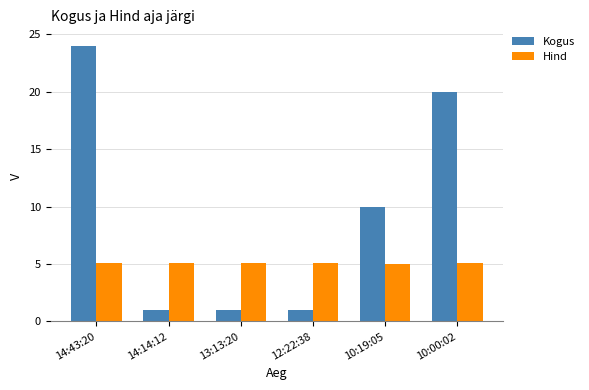

What is the highest value of the Hind series?

5.1